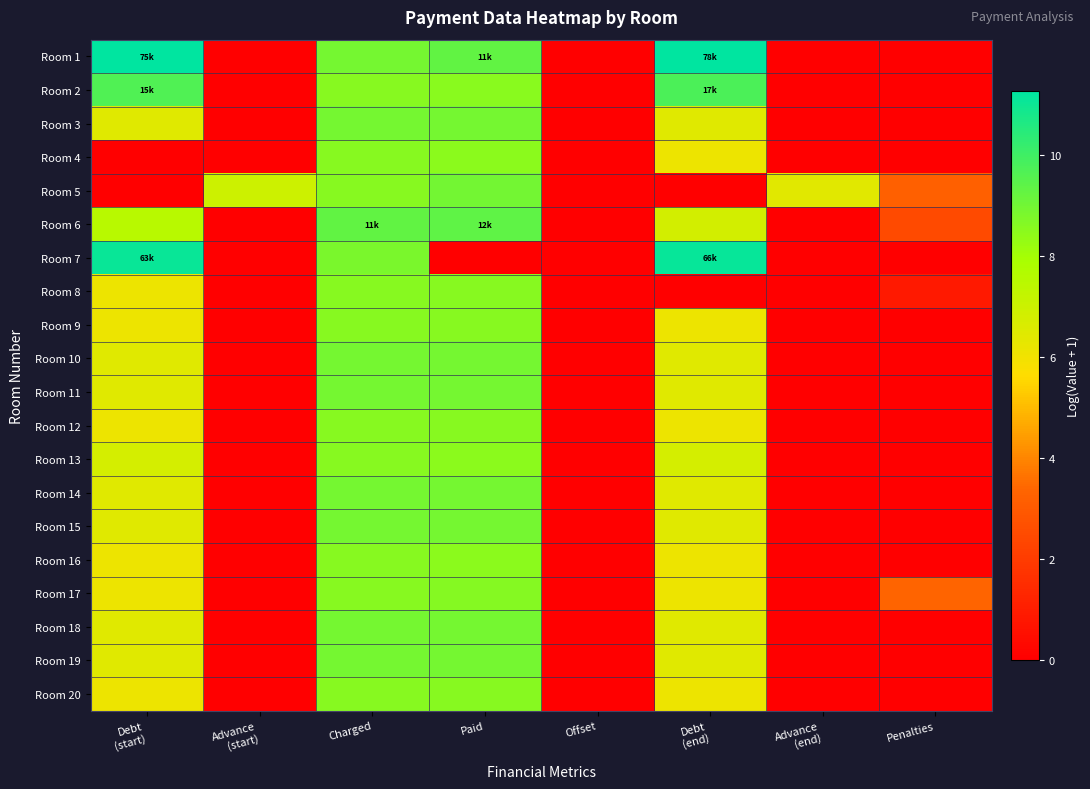

What is the total value across all series at Debt
(end)?

127.3